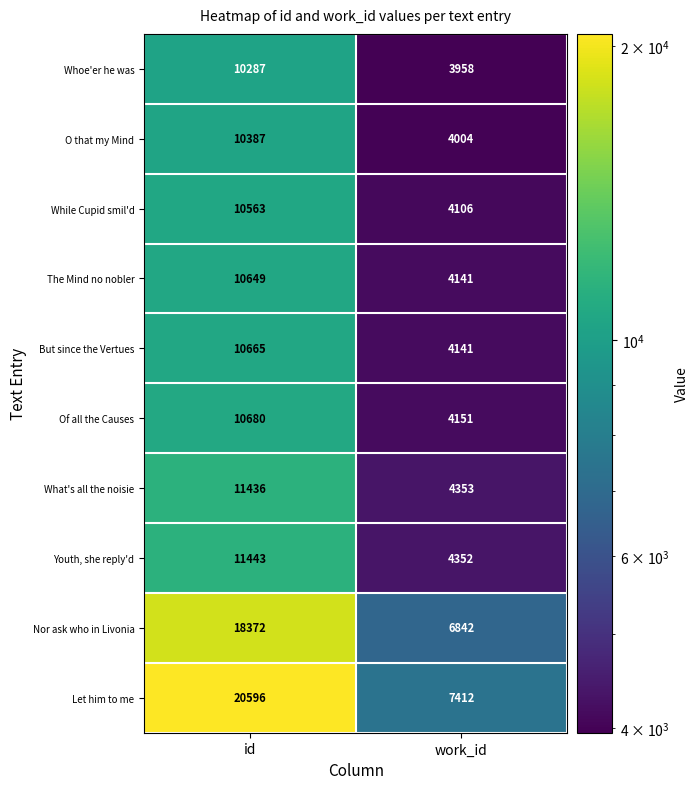

Between id and work_id, which series saw the biggest shift?

Let him to me